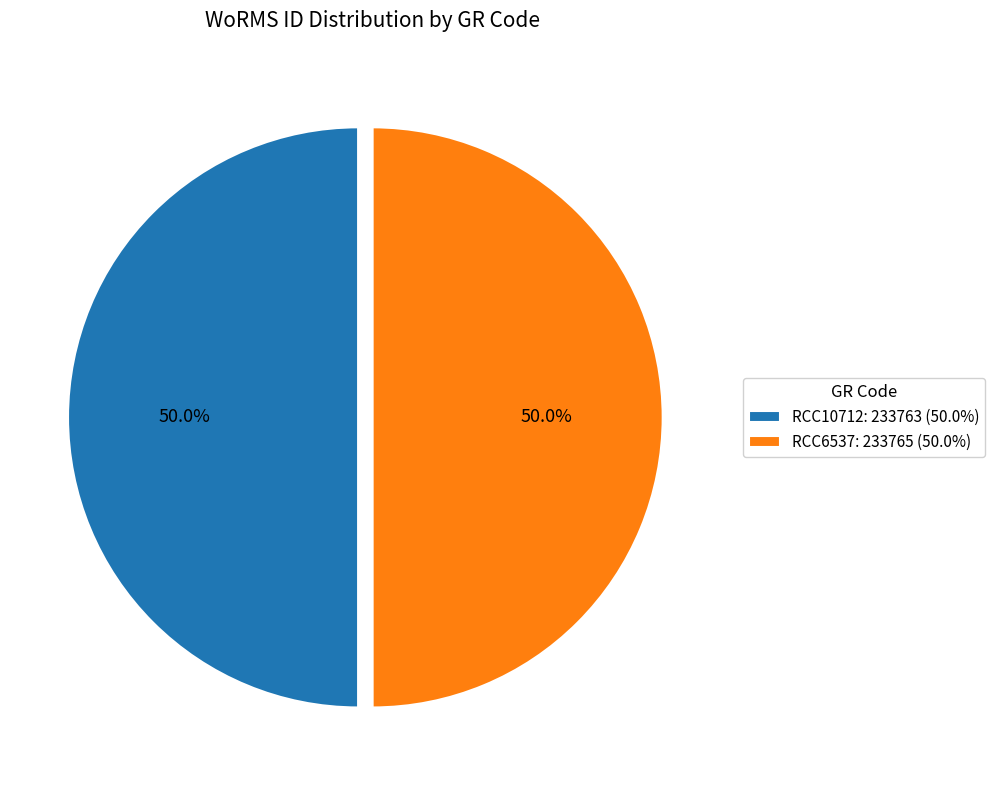

Is the sum of RCC6537: 233765 (50.0%) and RCC10712: 233763 (50.0%) greater than half?

Yes